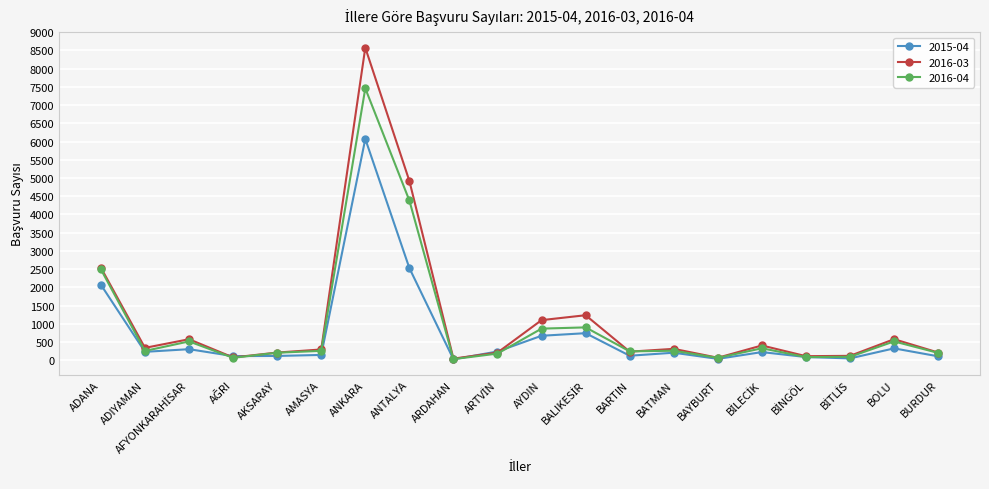

What value does the 2016-03 series have at ADANA, to the nearest 50?

2550